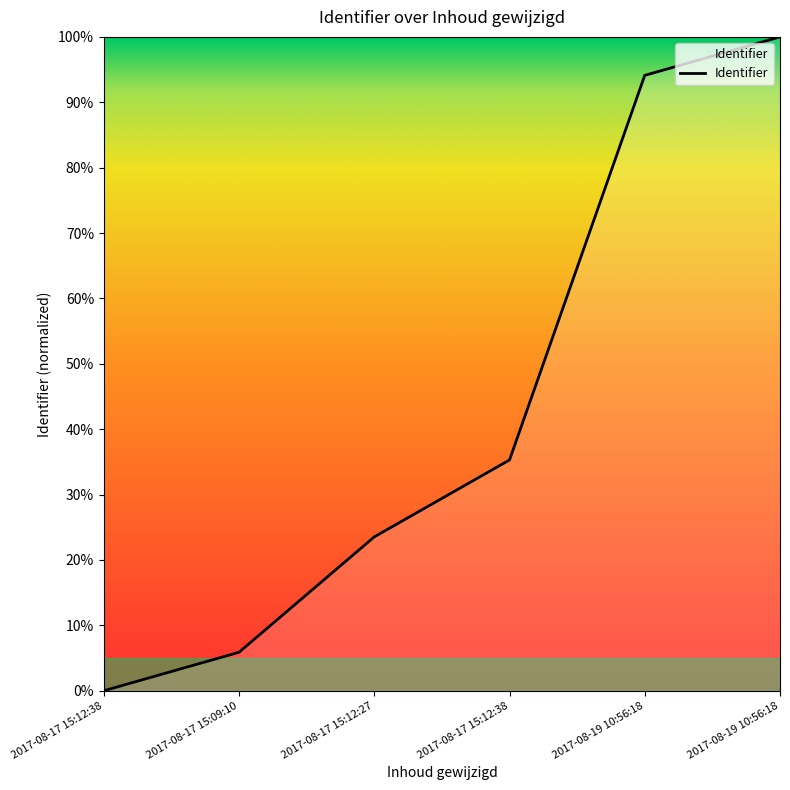

What is the greatest value displayed?

100.0